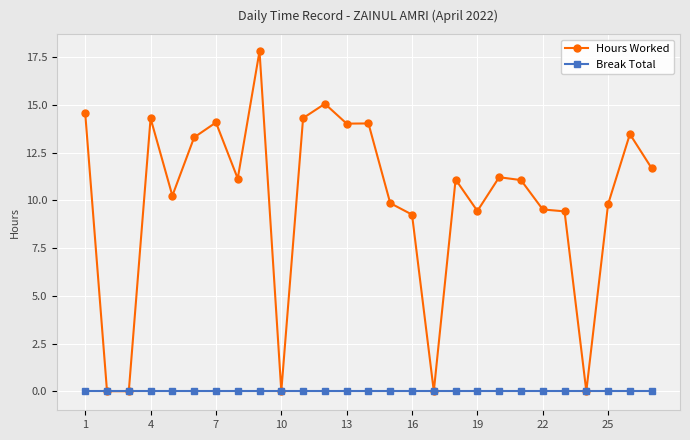

True or false: Hours Worked has more than 0 interior local peaks.

True